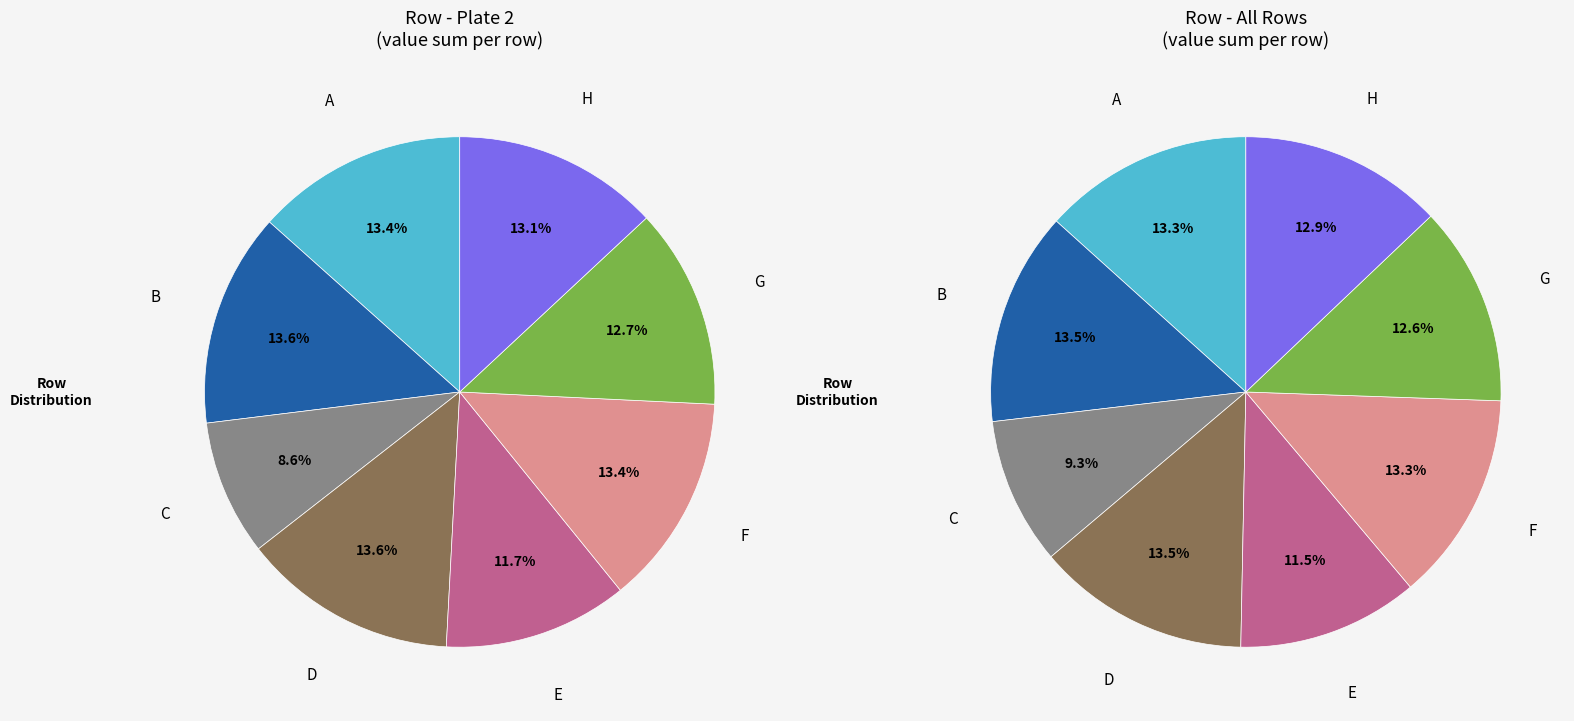

Approximately how many times larger is the value at D compared to A?

1.0